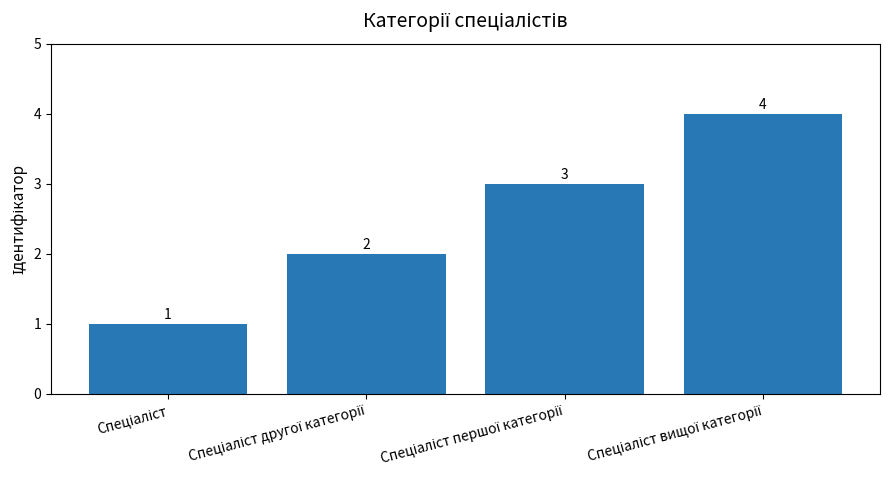

What is the sum of all values?

10